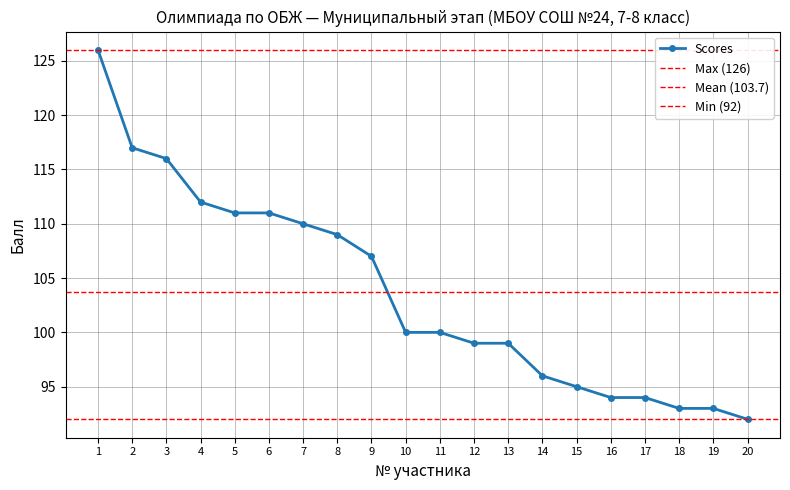

Reading right to left, list all the values displayed in this chart.

92	93	93	94	94	95	96	99	99	100	100	107	109	110	111	111	112	116	117	126